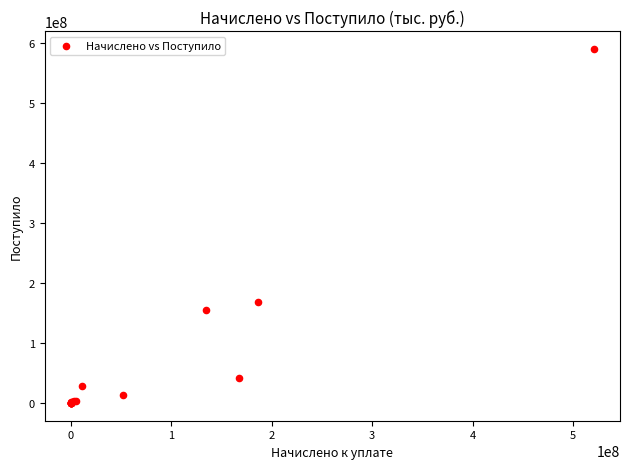

What Y value in the scatter plot is closest to 295477635?

168356452